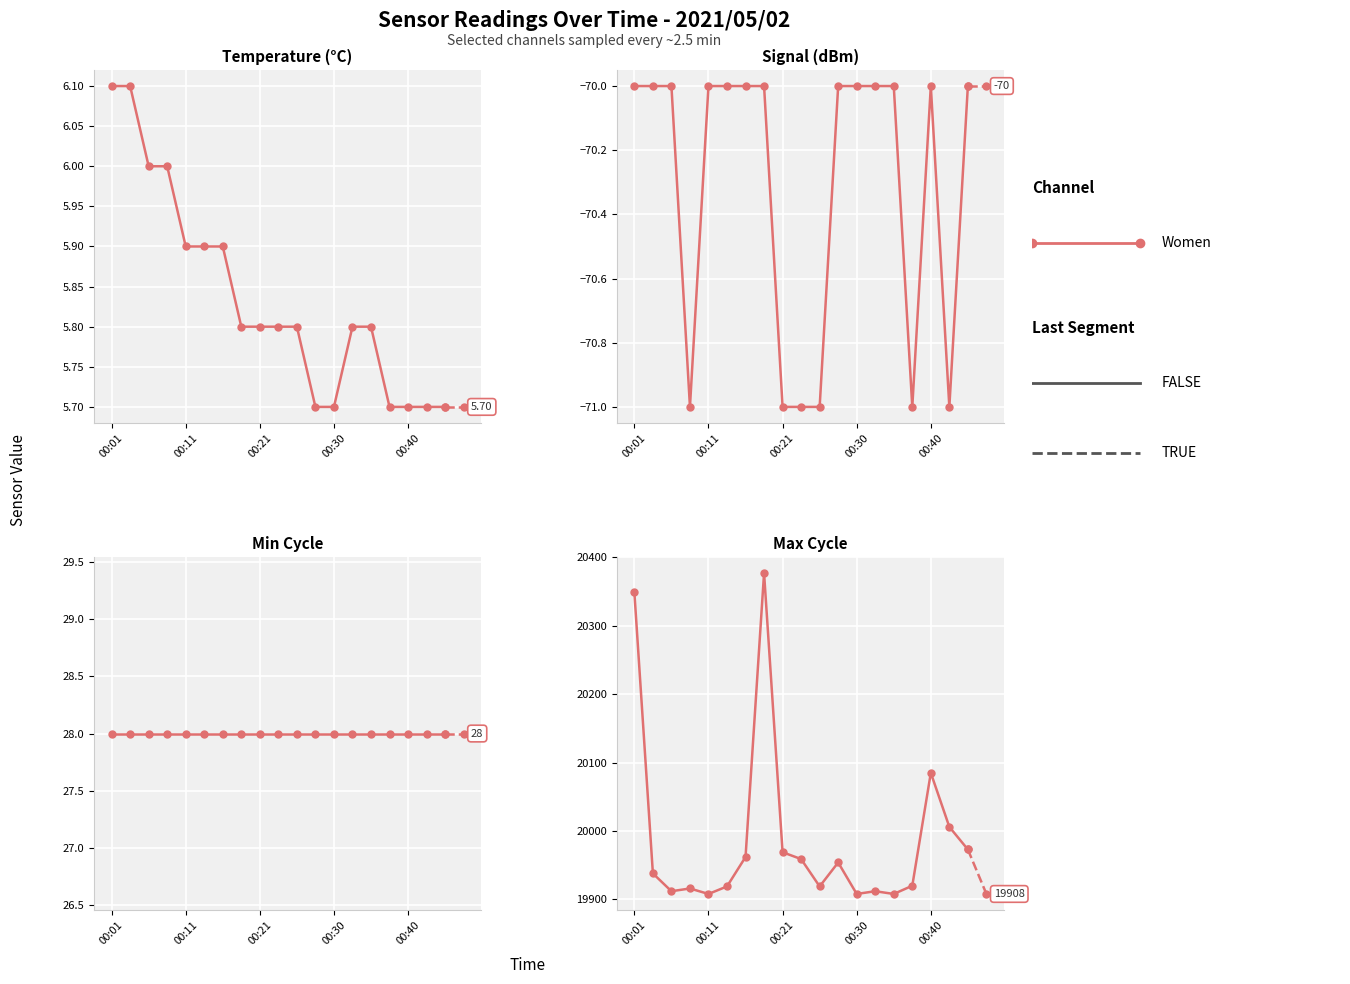

At how many categories does at least one series exceed 3600?

20